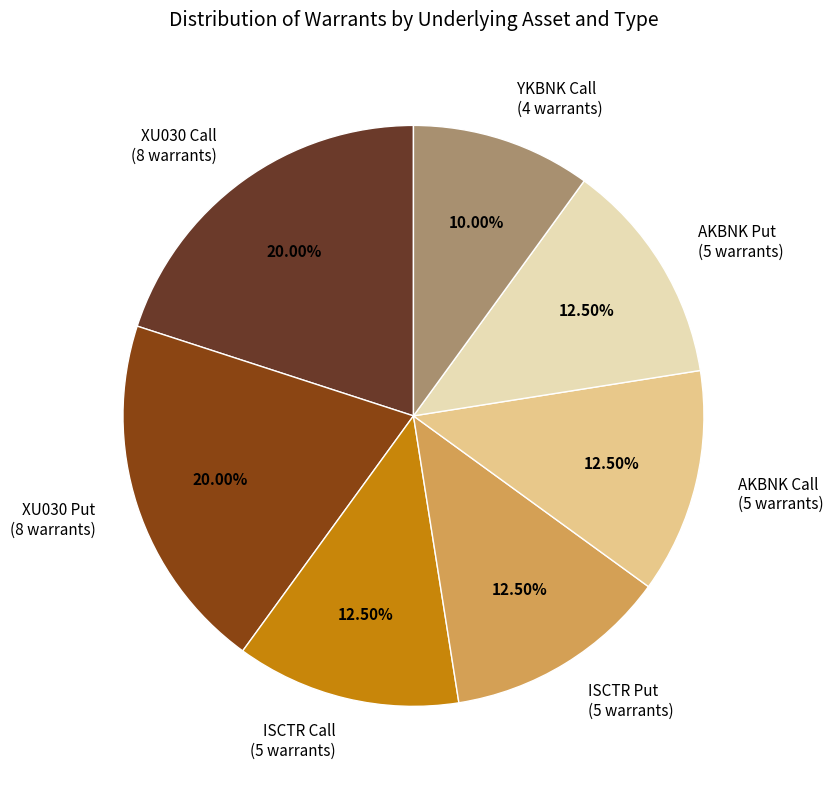

Between YKBNK Call (4 warrants) and ISCTR Call (5 warrants), which is larger?

ISCTR Call (5 warrants)